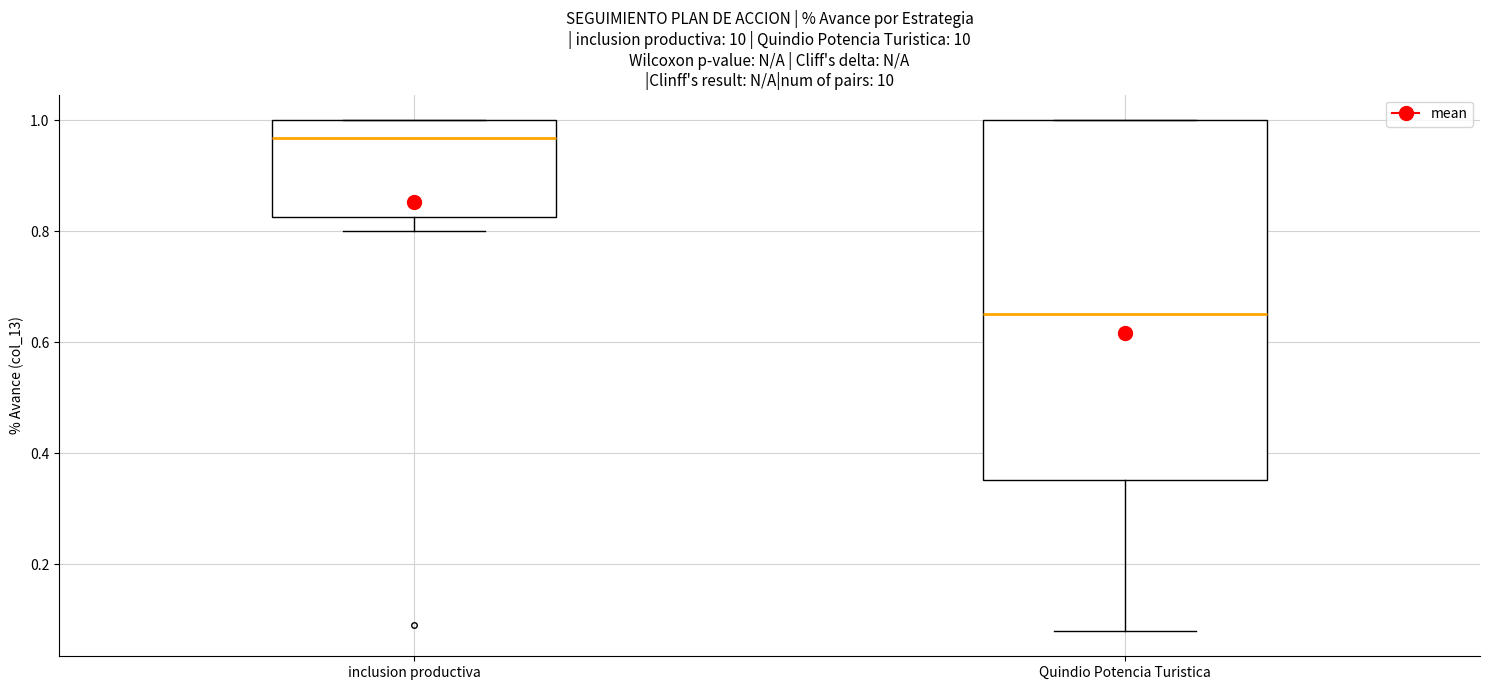

Which box has the lowest median line?

Quindio Potencia Turistica